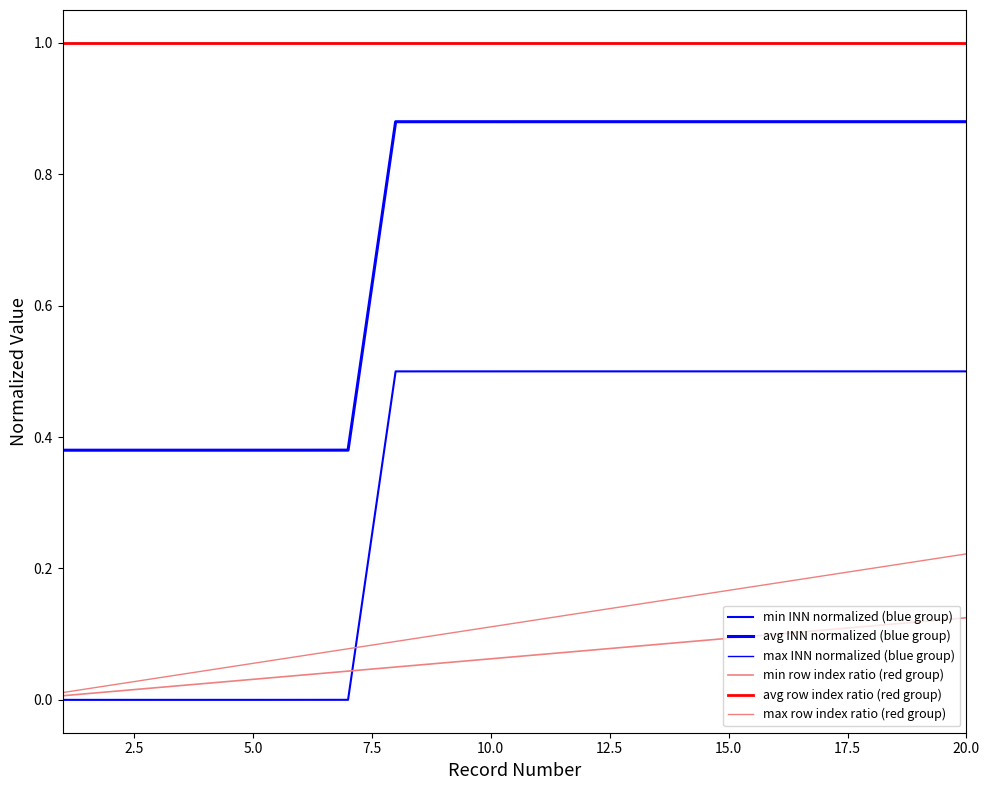

True or false: min INN normalized (blue group) and avg INN normalized (blue group) cross at least once.

False